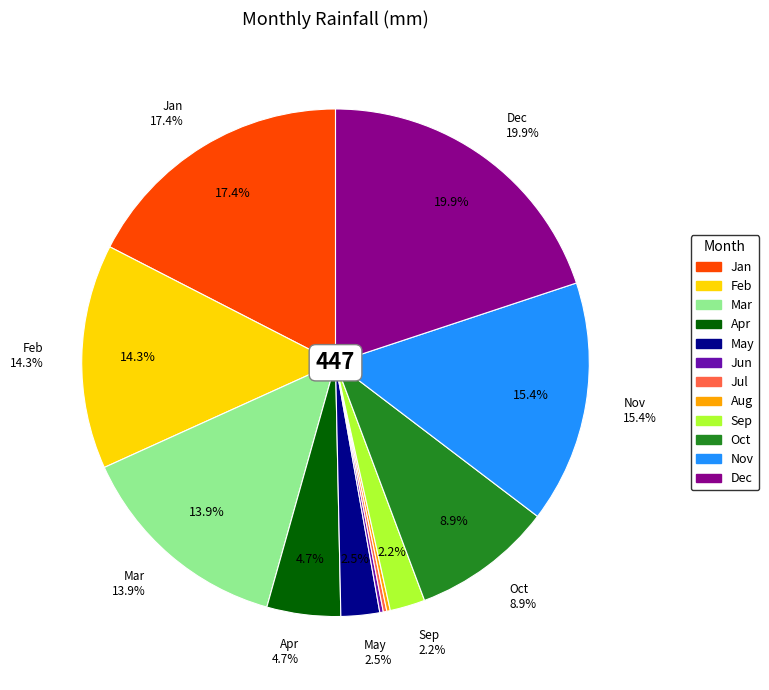

Does any single category account for the majority?

No